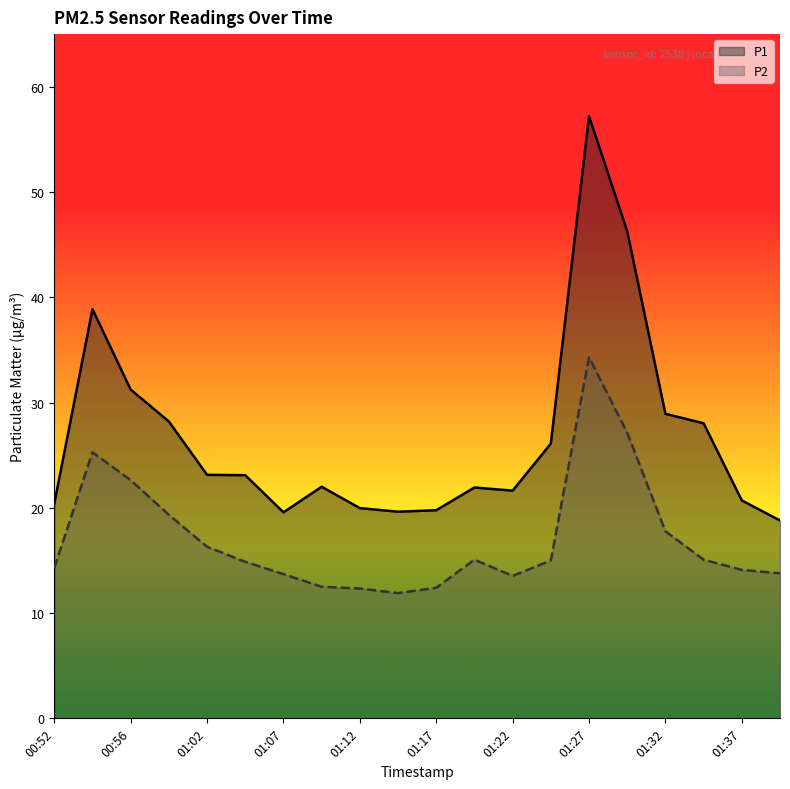

Is it true that P1 equals 10.2 at 01:12?

False